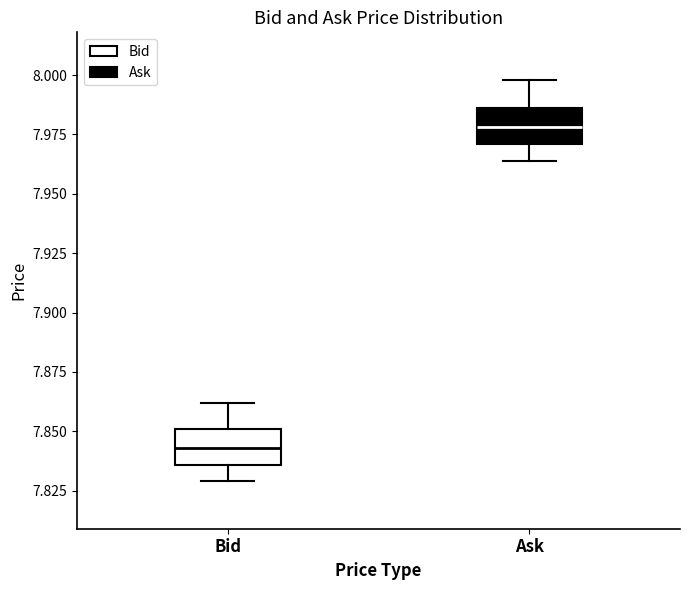

Which box's median line is the highest?

Ask